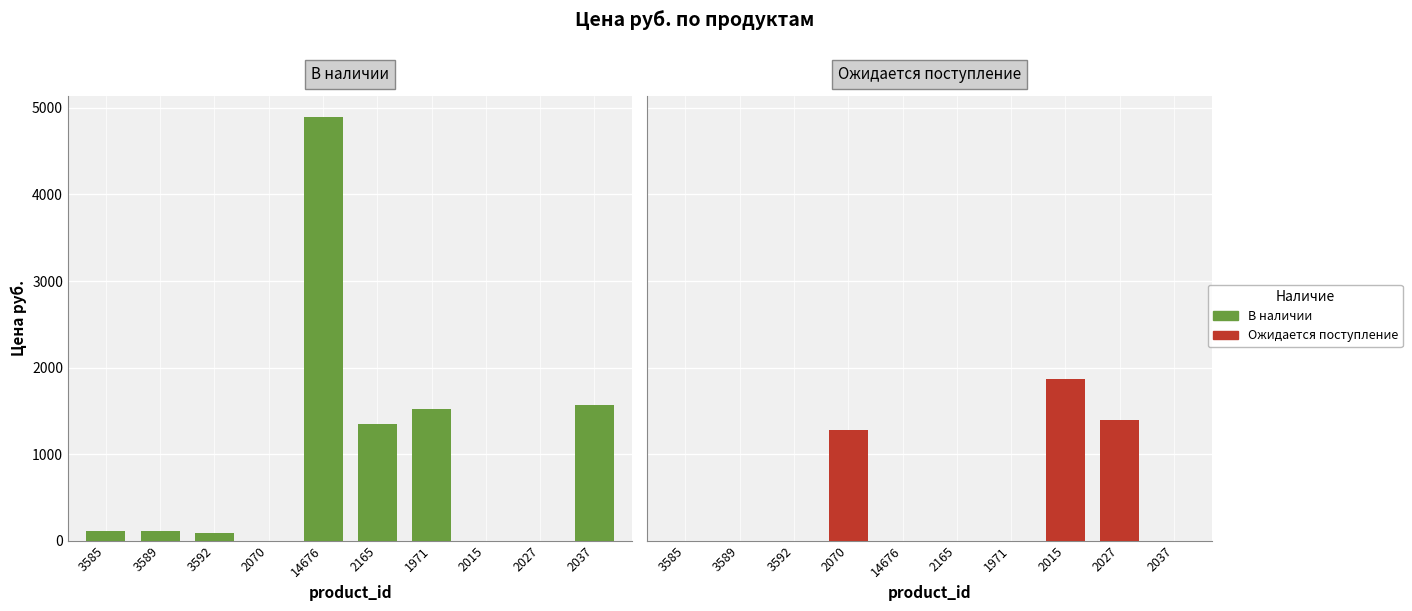

How many bars are there in each group?

2